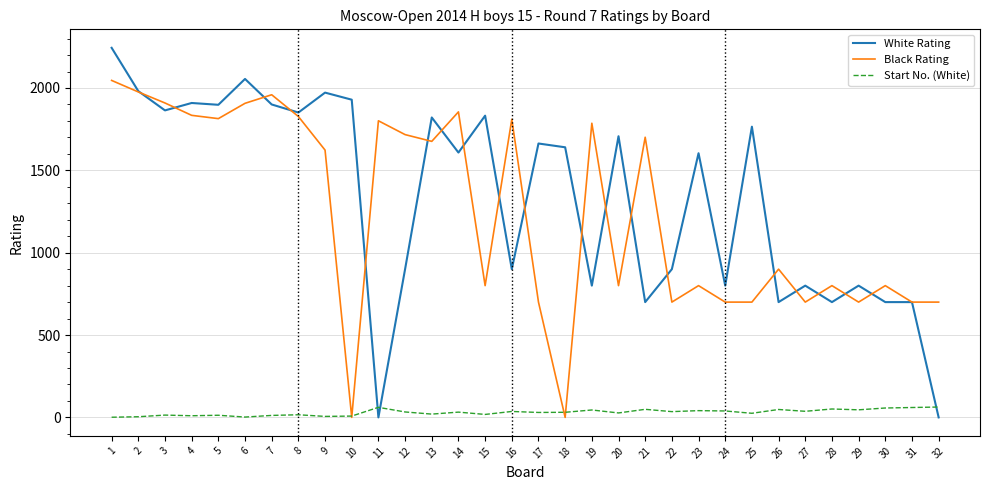

Rank the series by their maximum value, from lowest to highest.

Start No. (White), Black Rating, White Rating